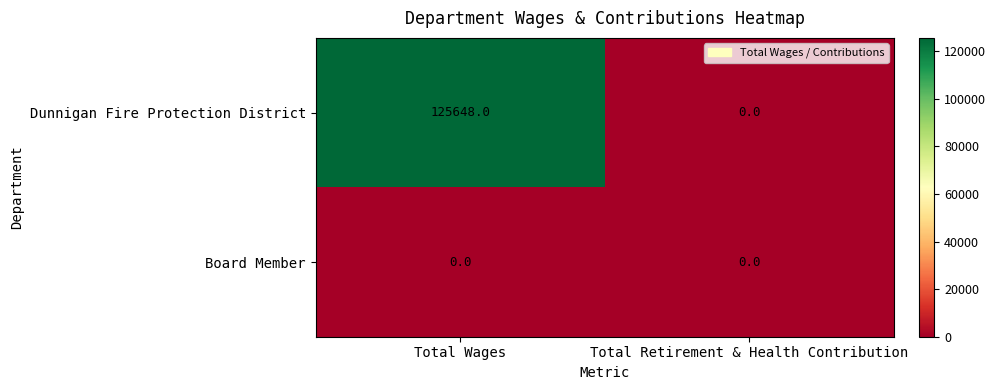

At which category does the chart reach its peak across all series?

Total Wages